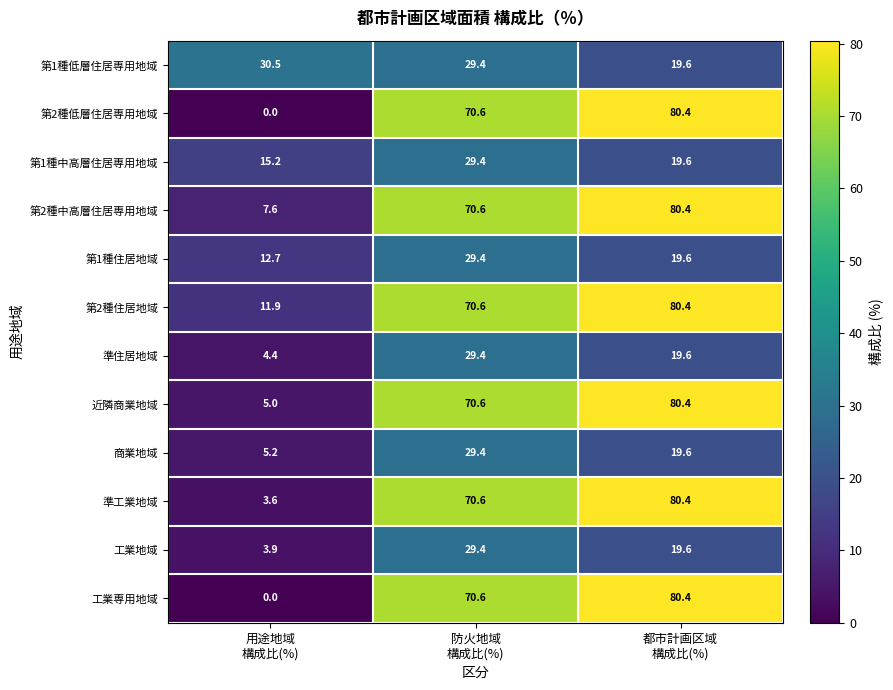

What is the maximum value for 工業専用地域?

80.4